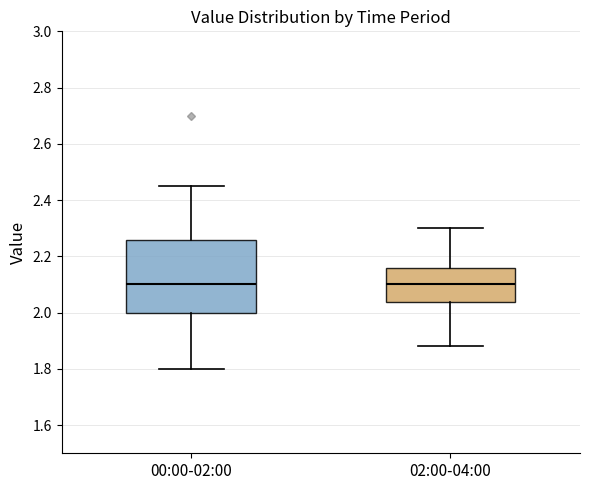

Where is the upper edge of the box for 02:00-04:00 on the y-axis? The values are not printed on the chart, so give them approximately, as read against the axis.

2.16